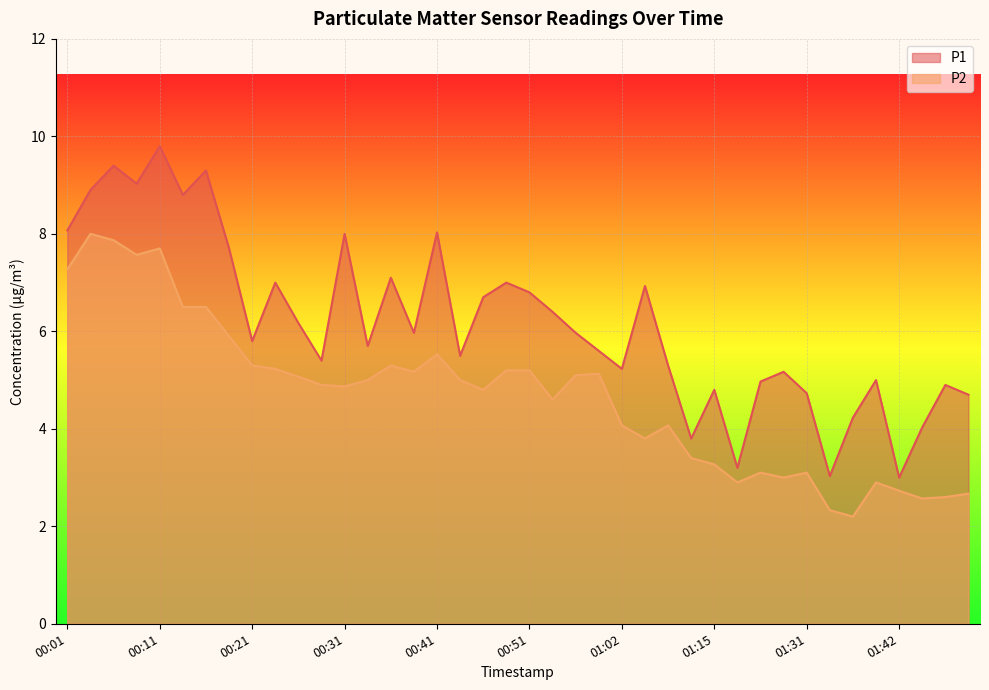

How many series are shown in this chart?

2